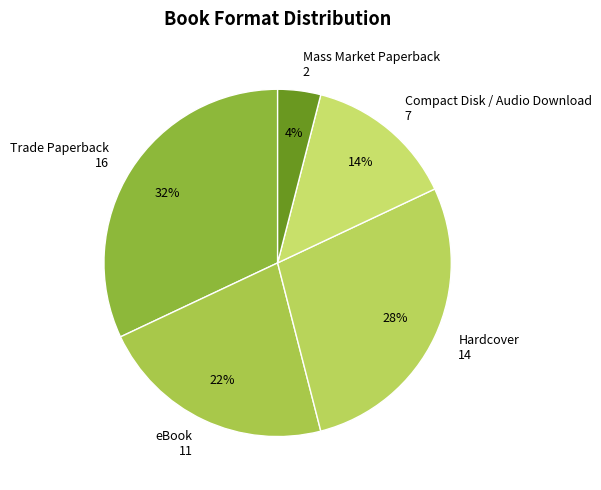

How many slices are in this pie chart?

5